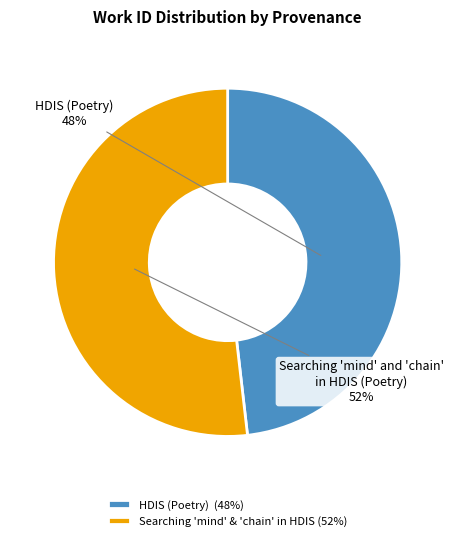

How many segments does this pie chart have?

2